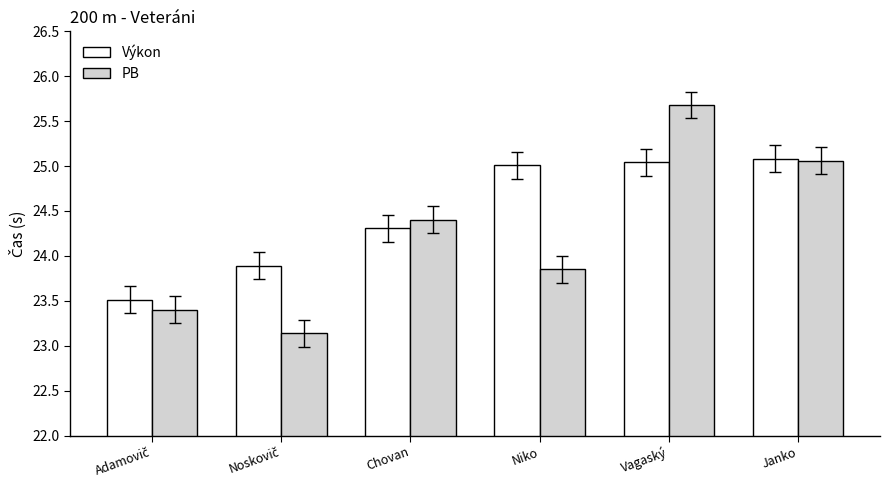

What is the difference between the highest and lowest values at Vagaský?

0.6